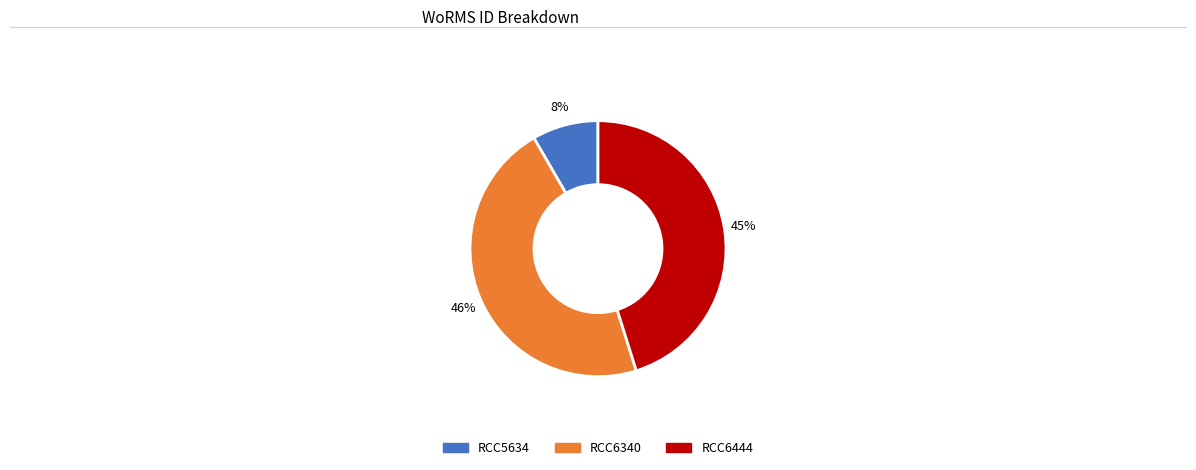

Is the sum of RCC6340 and RCC6444 greater than half?

Yes